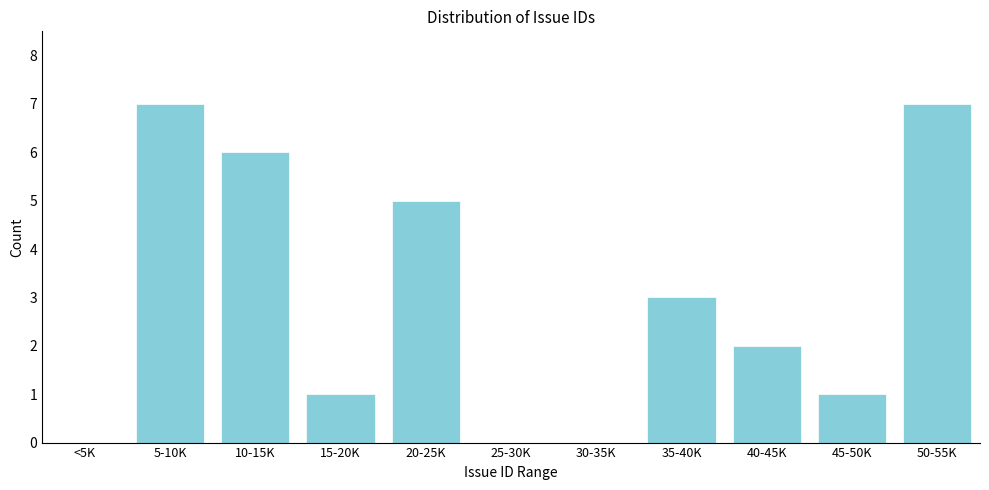

Reading right to left, transcribe all the data shown in this chart.

50-55K=7	45-50K=1	40-45K=2	35-40K=3	30-35K=0	25-30K=0	20-25K=5	15-20K=1	10-15K=6	5-10K=7	<5K=0